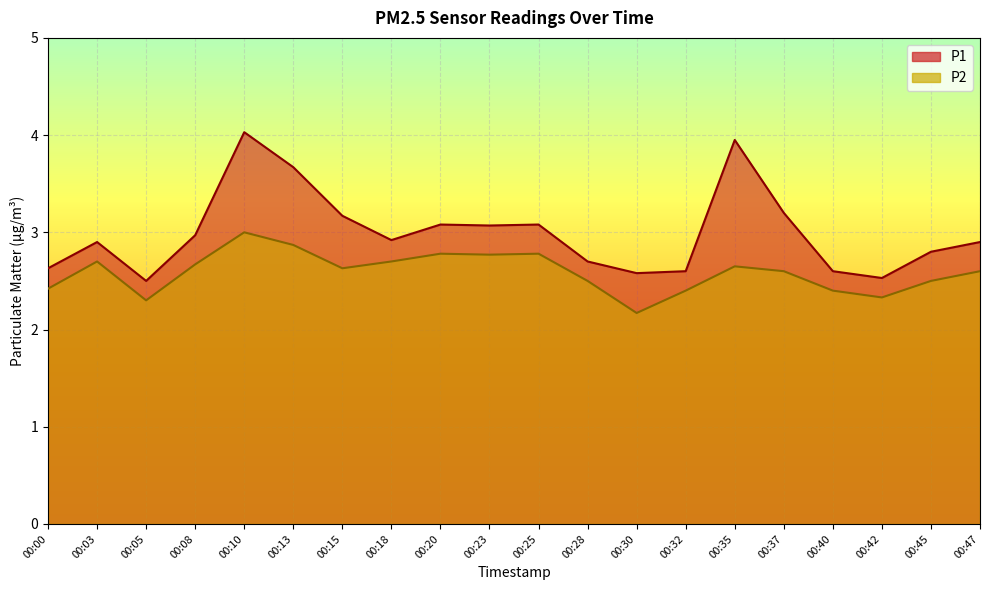

What is the smallest value displayed?

2.2